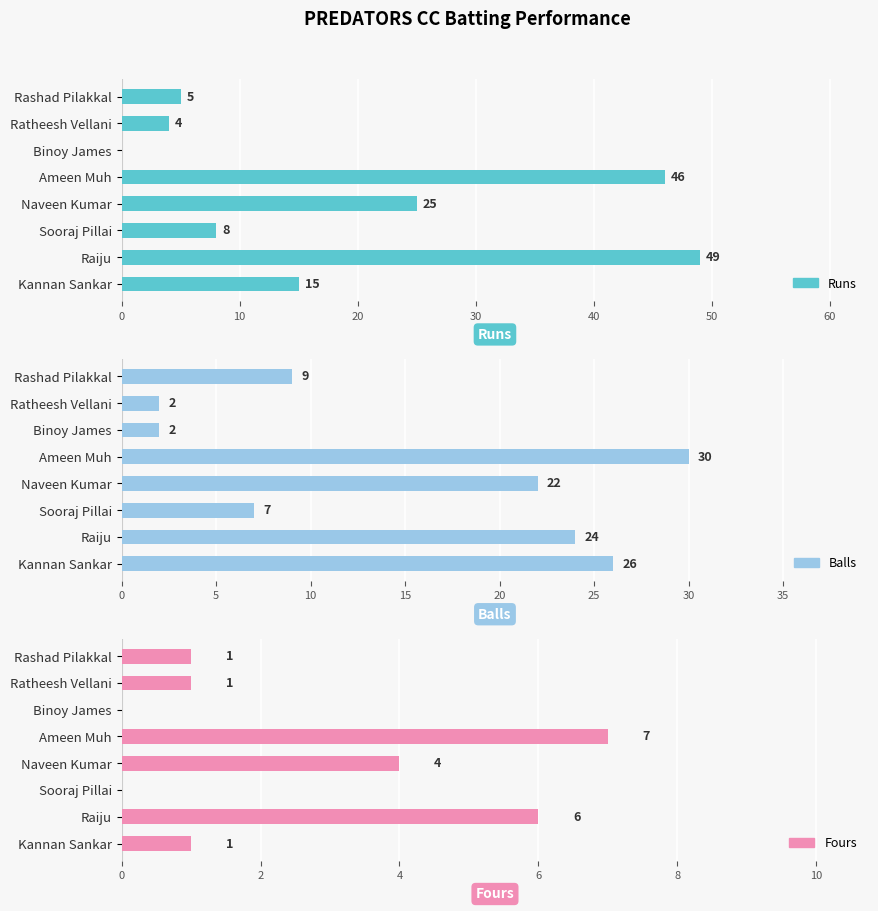

Reading left to right, transcribe all the data shown in this chart.

Runs: 5	4	0	46	25	8	49	15
Balls: 9	2	2	30	22	7	24	26
Fours: 1	1	0	7	4	0	6	1